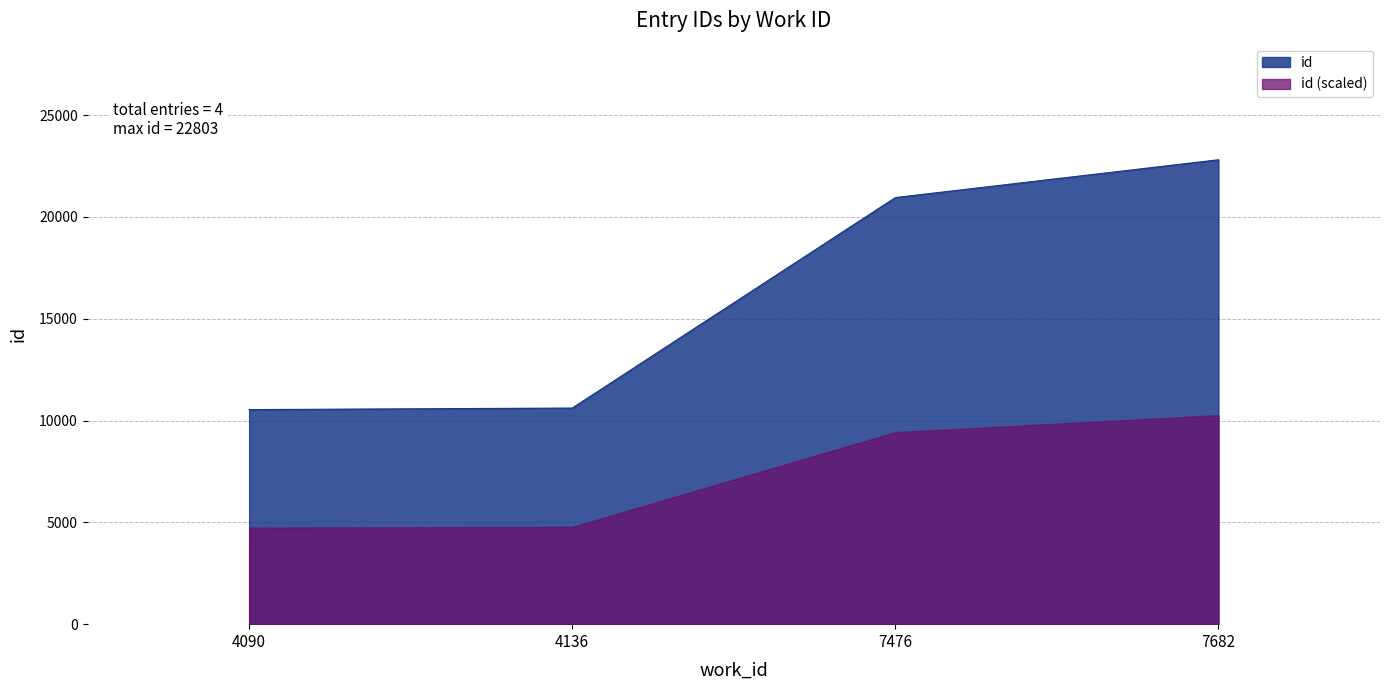

Read the value at 4090.

10536